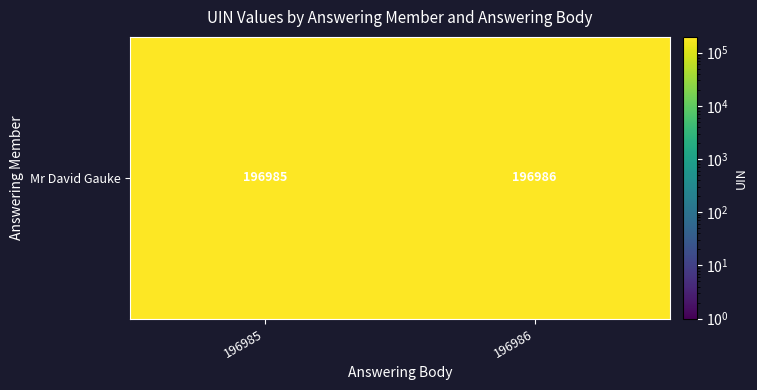

Between 196986 and 196985, which is larger?

196986